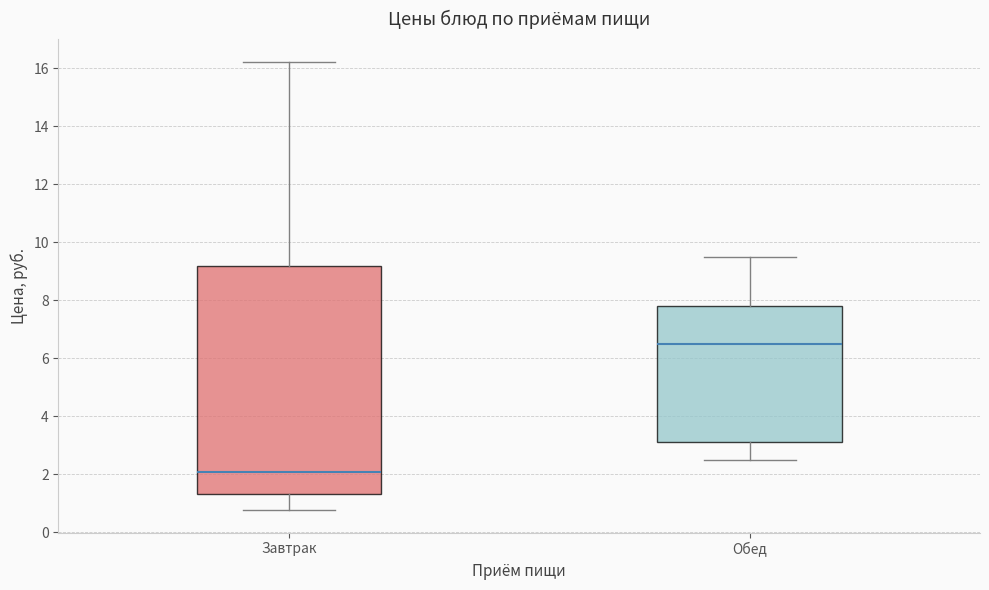

Where is the upper edge of the box for Обед on the y-axis? The values are not printed on the chart, so give them approximately, as read against the axis.

7.8